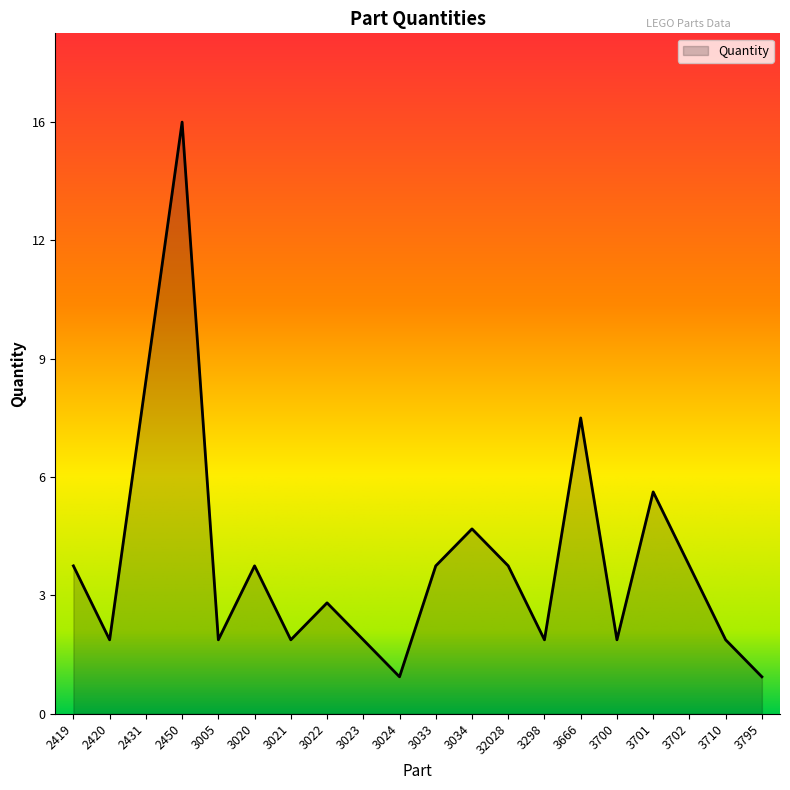

What is the ratio of the value at 3701 to the value at 2450?

0.4